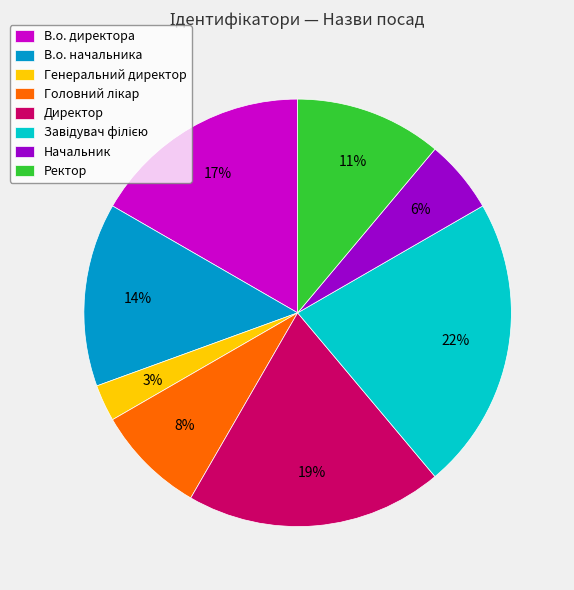

Does Начальник account for over 50% of the chart?

No